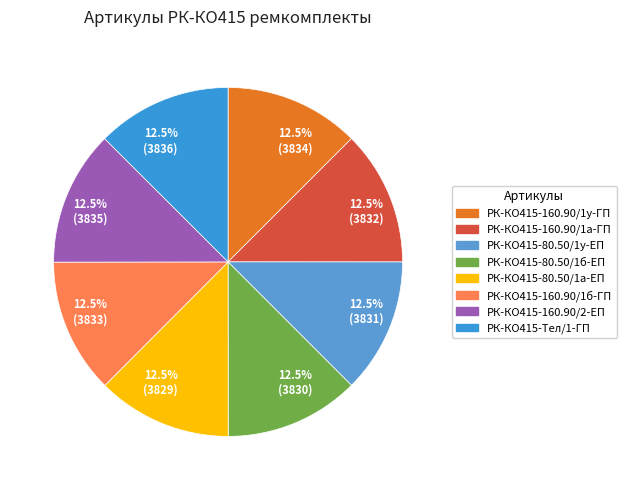

What is the ratio of the value at 12.5% (3833) to the value at 12.5% (3831)?

1.0